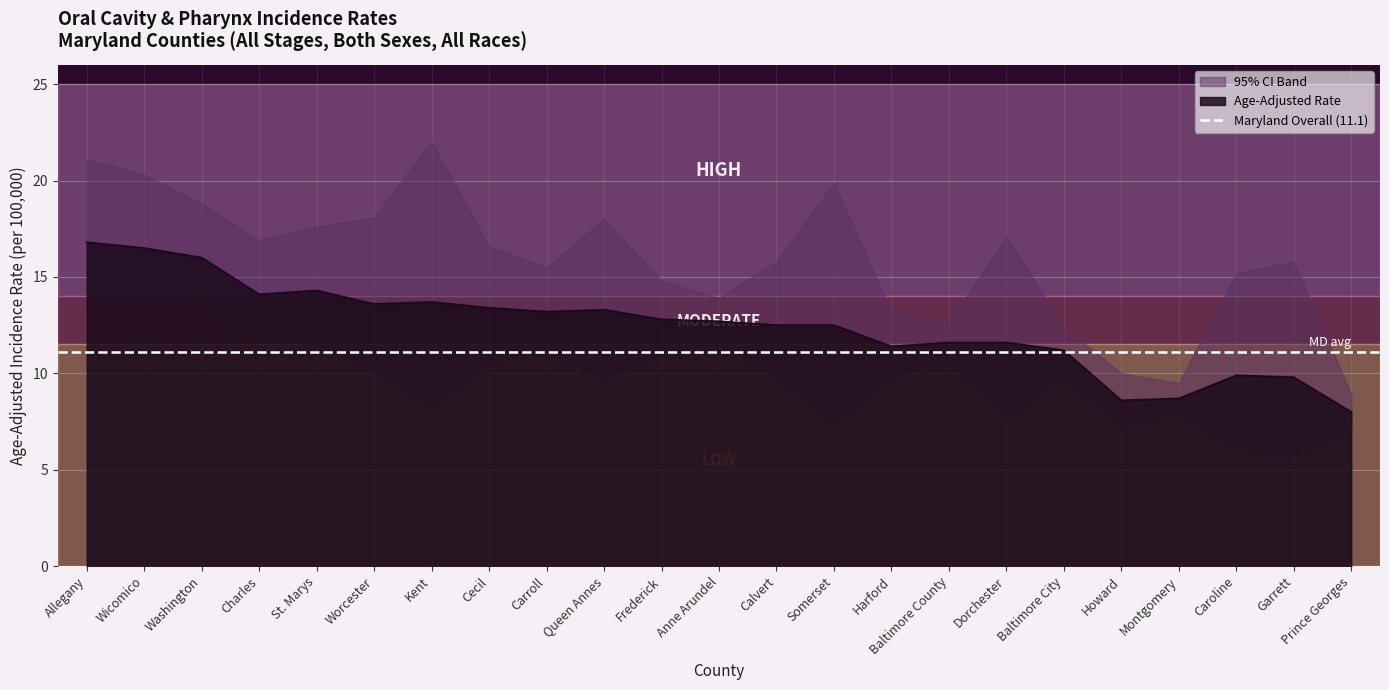

How many lines are shown in the chart?

3